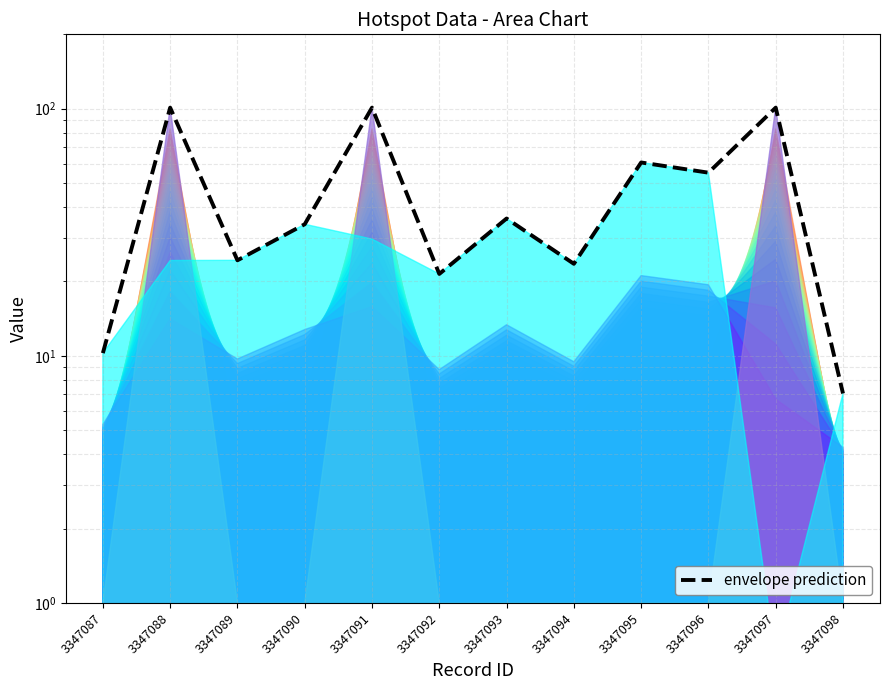

What is the average value?

48.0